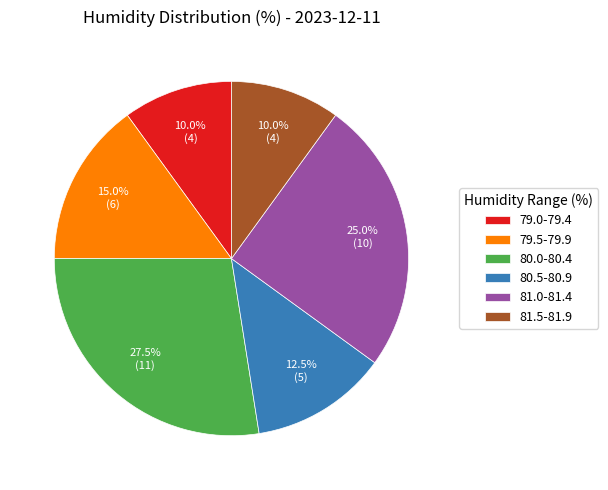

What is the largest slice in the pie chart?

80.0-80.4